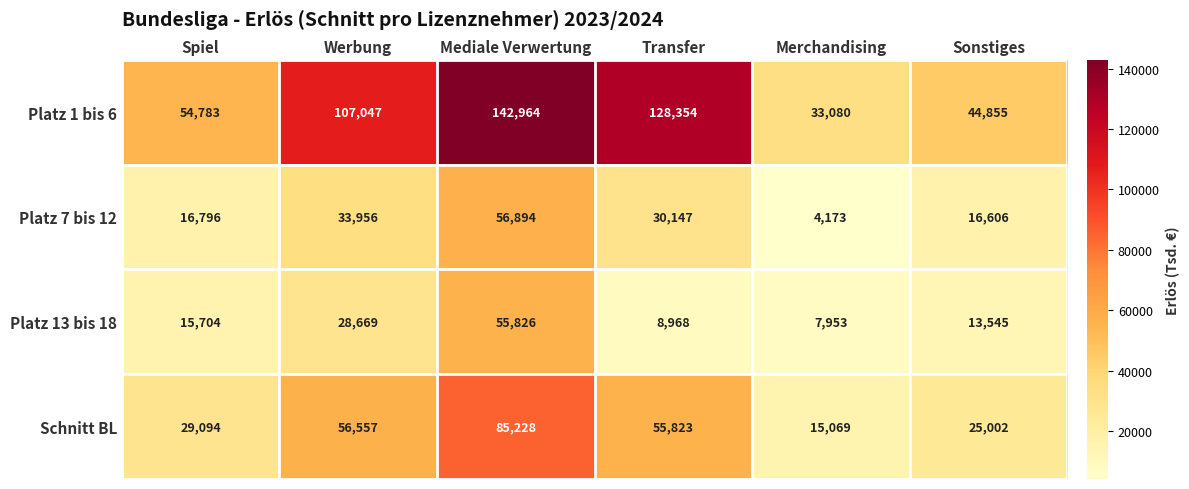

Rank the series at Transfer from highest to lowest value.

Platz 1 bis 6, Schnitt BL, Platz 7 bis 12, Platz 13 bis 18